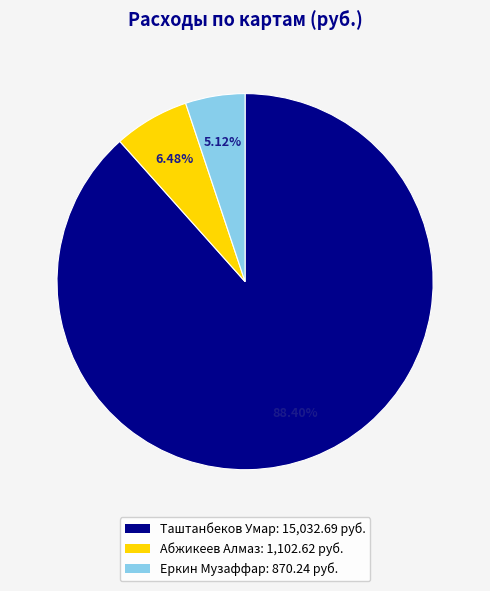

Which slice is the smallest?

Еркин Музаффар